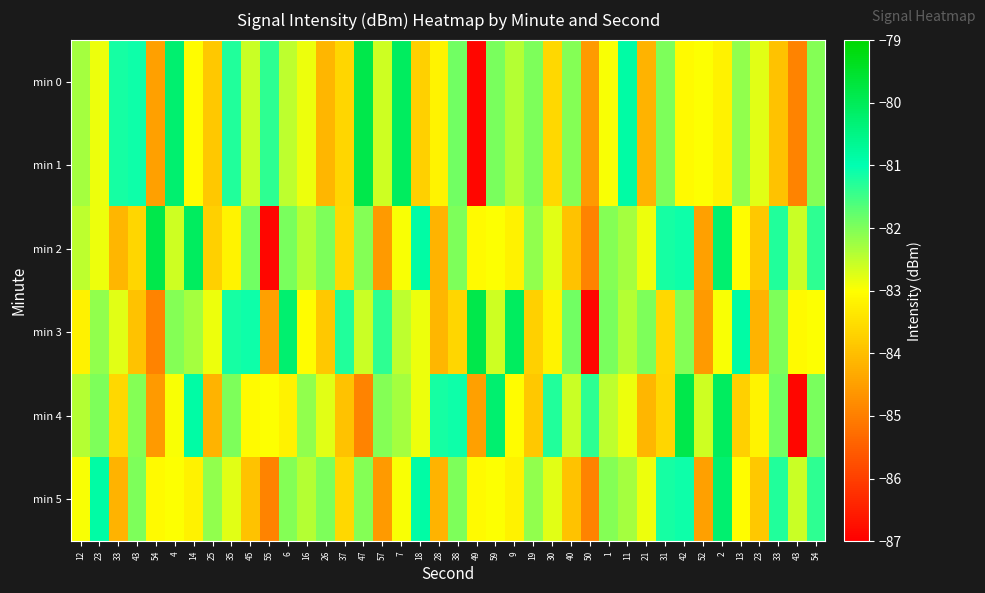

Which series has the largest total across all categories?

min 0